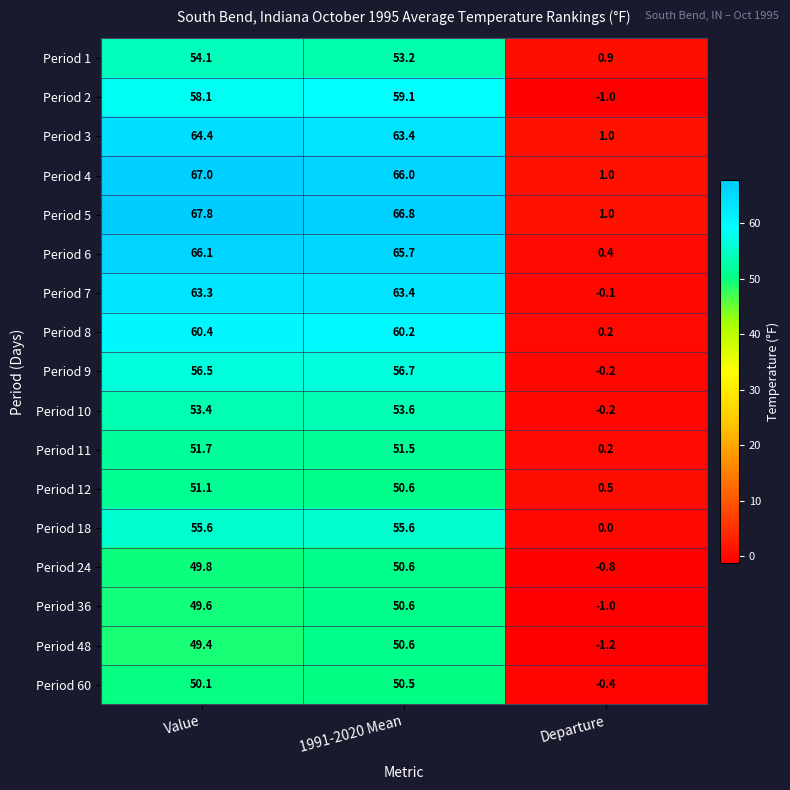

Which series has the widest spread of values?

Period 5